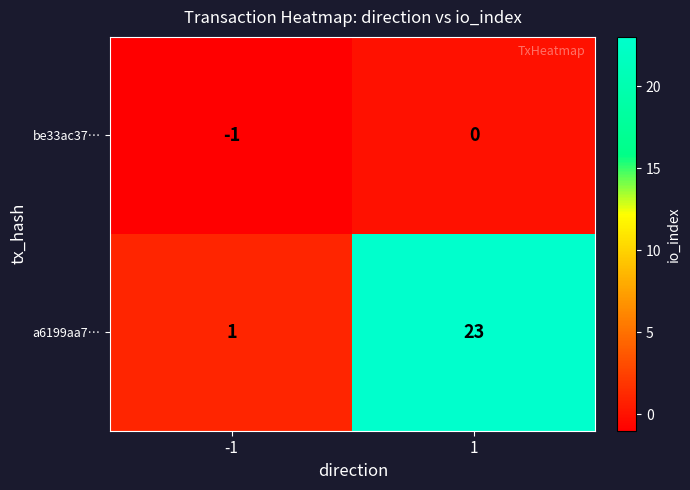

Which series has the largest range (max minus min)?

a6199aa7…